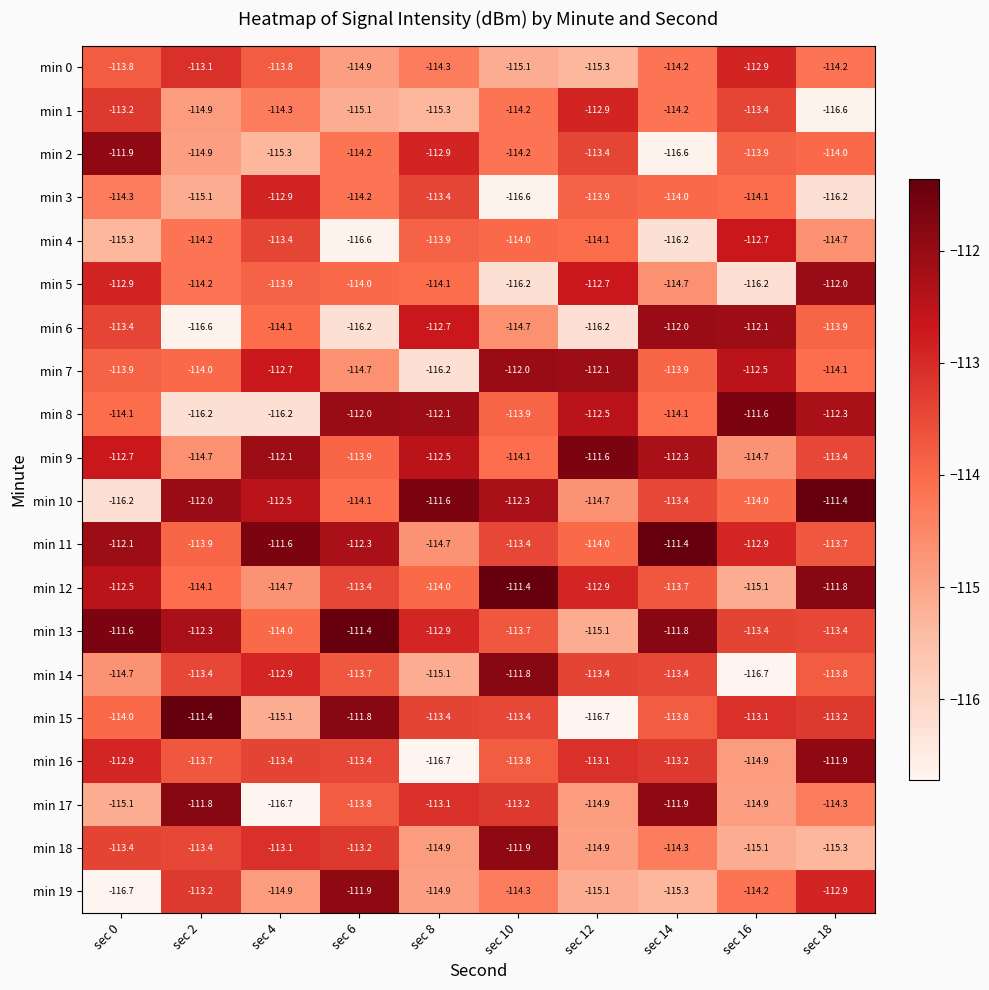

At which label does min 6 first exceed -113?

sec 8